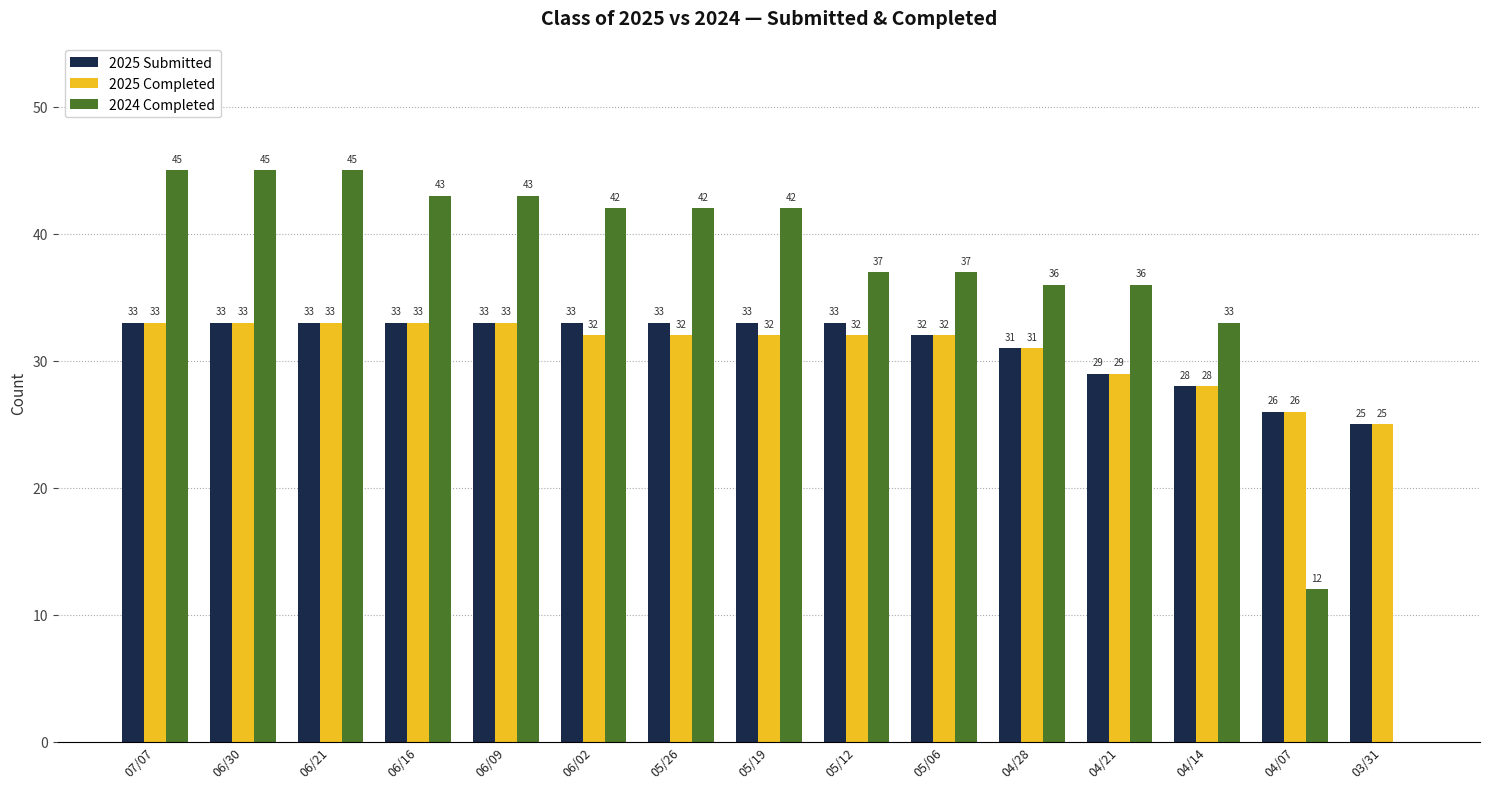

Which series has the largest total across all categories?

2024 Completed